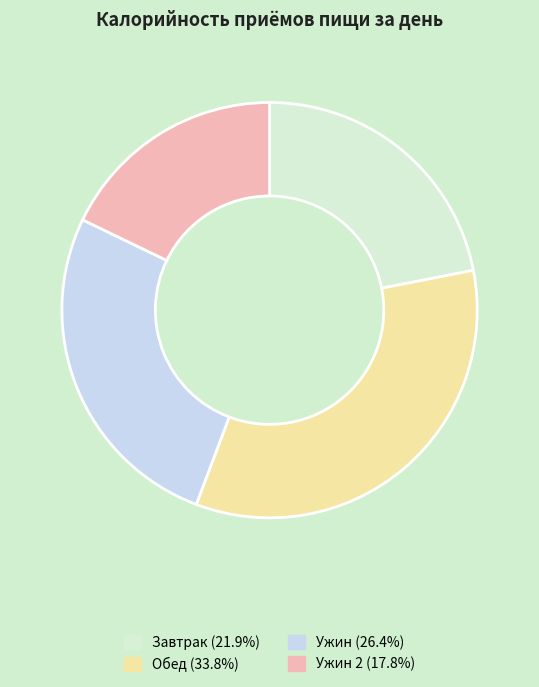

Count the number of slices in the pie.

4